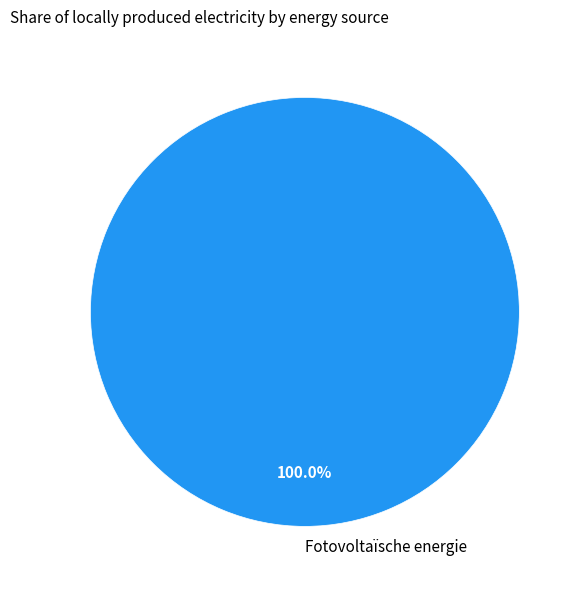

Rank the categories by value from lowest to highest.

Fotovoltaïsche energie